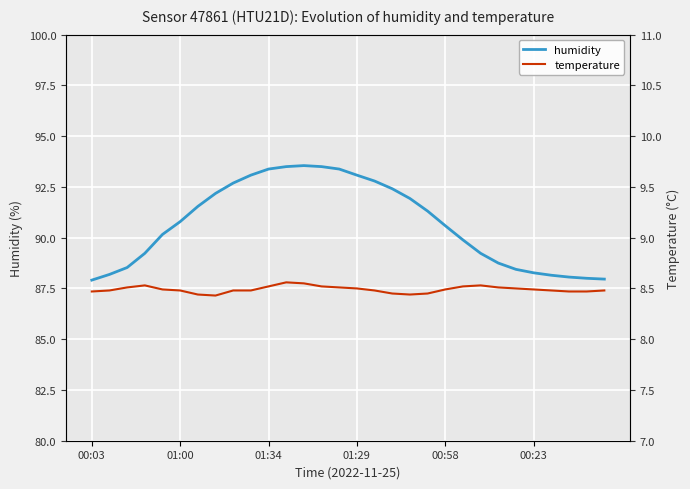

The value of humidity at 00:58 is 137.6. True or false?

False